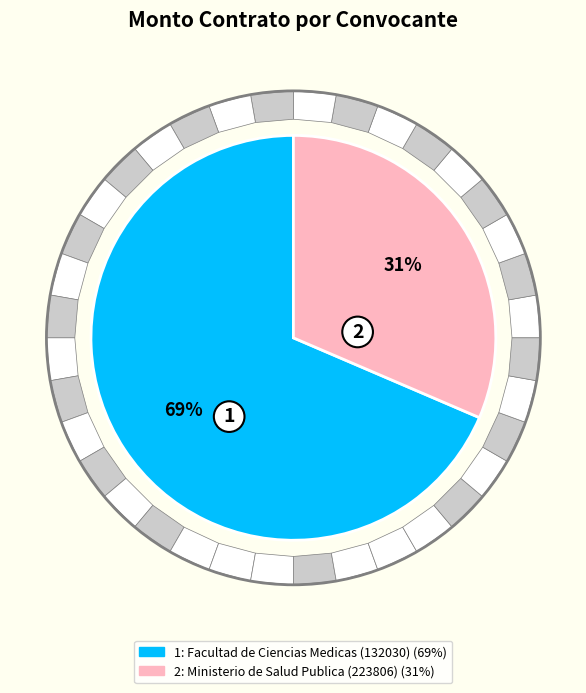

What is the largest slice in the pie chart?

Facultad de Ciencias Medicas (132030)